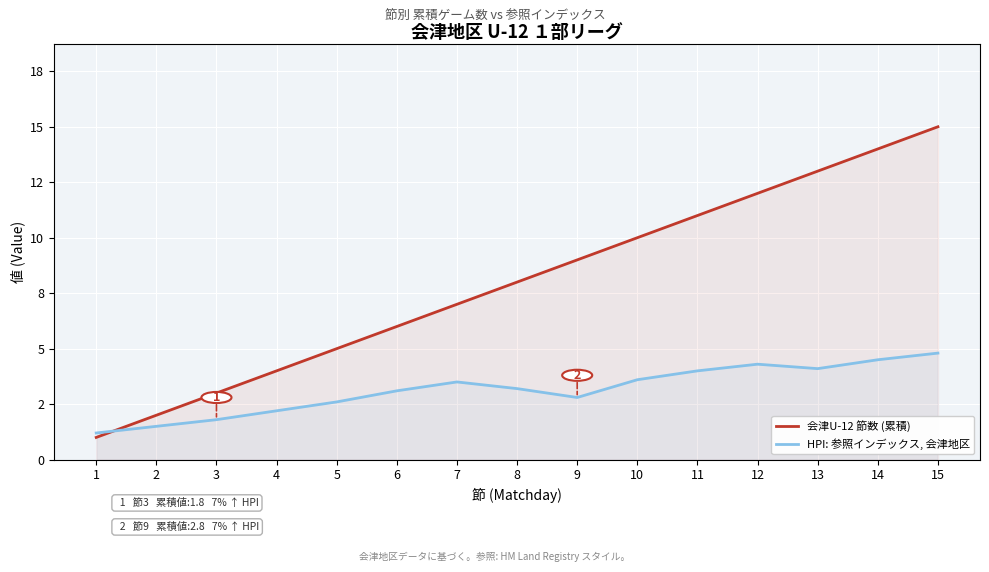

What is the difference between the maximum and second lowest values in the HPI: 参照インデックス, 会津地区 series?

3.3